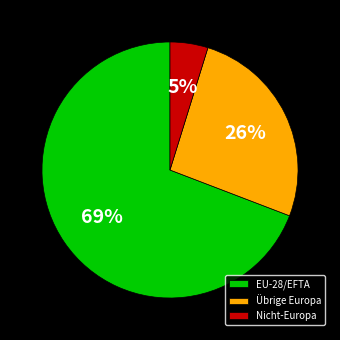

Is there any slice that represents more than half of the pie?

Yes